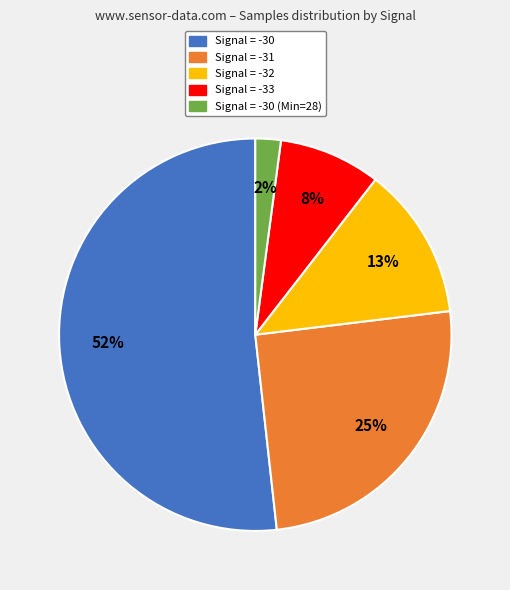

How many slices are in this pie chart?

5